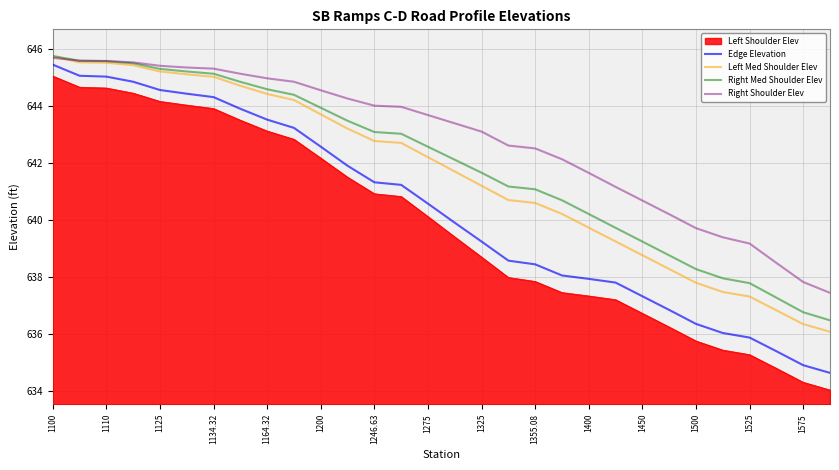

True or false: Right Med Shoulder Elev and Edge Elevation intersect in this chart.

False